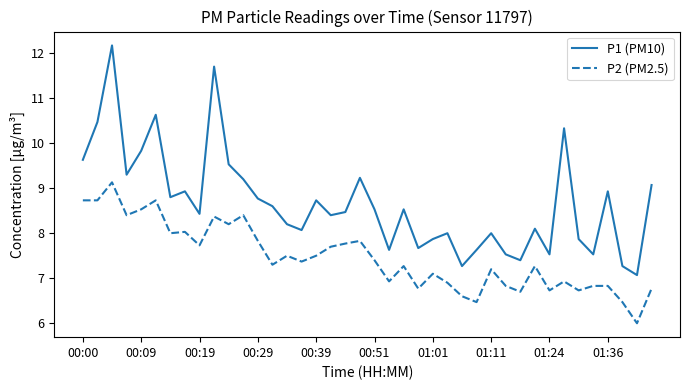

What is the difference between the second highest and second lowest values in the P1 (PM10) series?

4.4